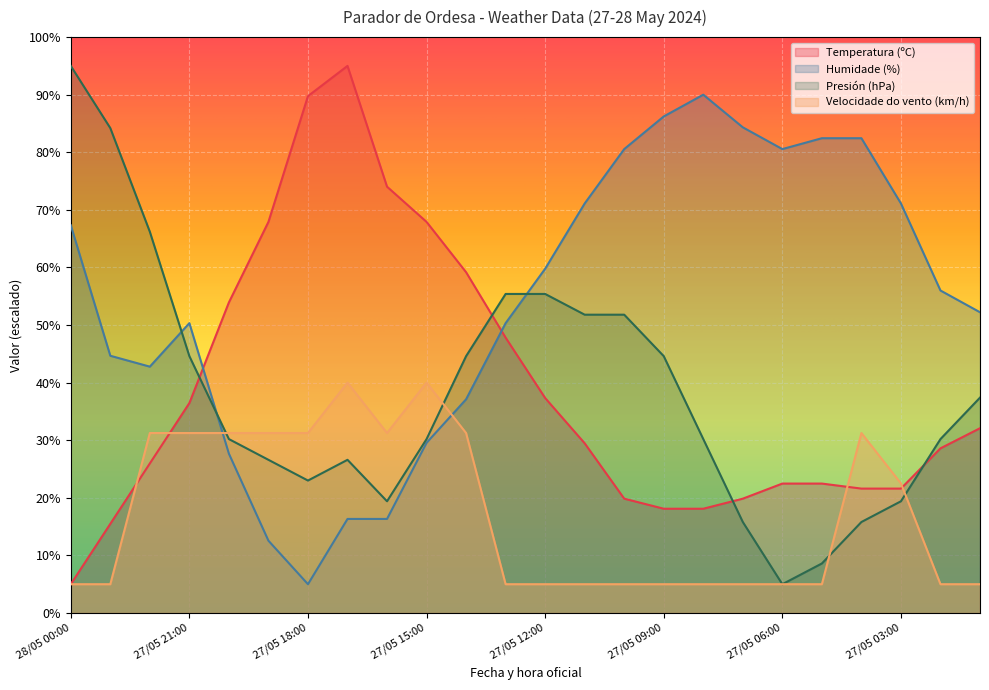

Read the Humidade (%) value at 27/05 13:00.

50.3